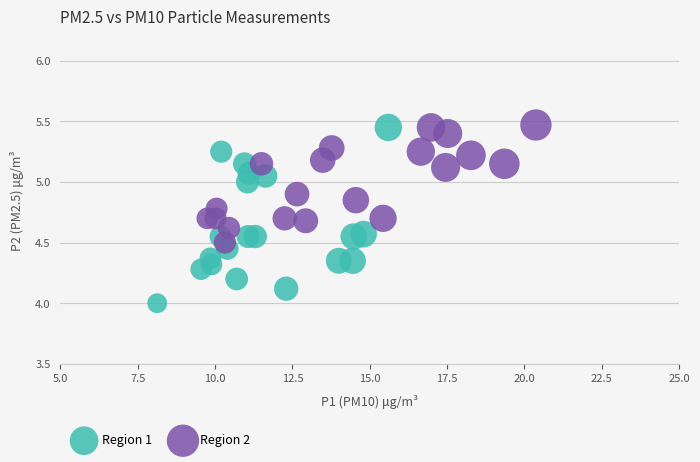

Which series reaches the minimum Y coordinate?

Region 1